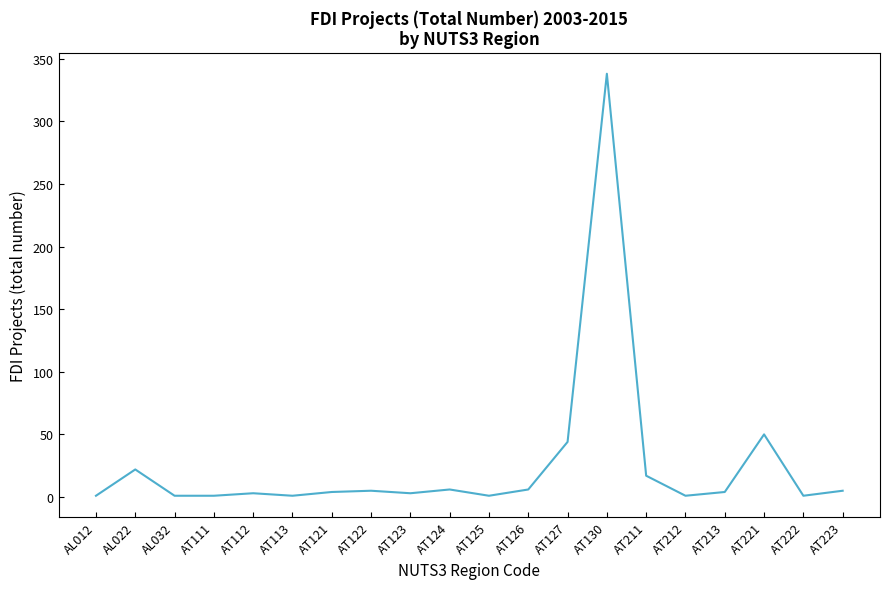

True or false: the data shows 1 at AT125.

True